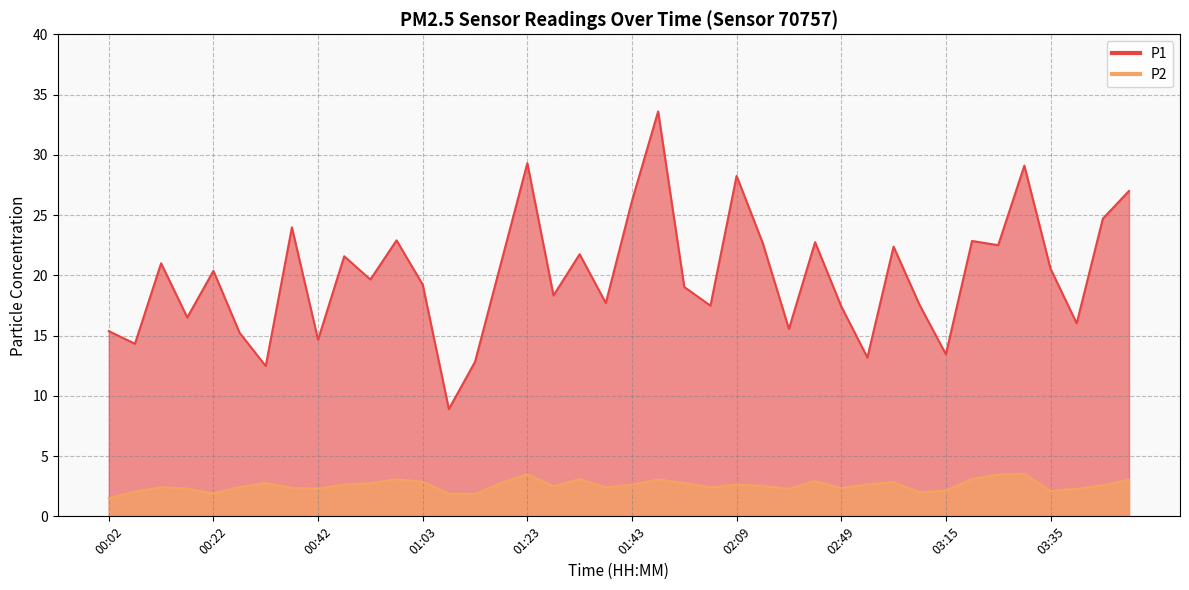

Reading right to left, list all the values displayed in this chart.

P1: 27.0	24.7	16.0	20.6	29.1	22.5	22.9	13.4	17.5	22.4	13.2	17.4	22.8	15.6	22.7	28.2	17.5	19.0	33.6	26.2	17.7	21.8	18.3	29.3	21.1	12.8	8.9	19.2	22.9	19.6	21.6	14.7	24.0	12.5	15.2	20.4	16.5	21.0	14.3	15.4
P2: 3.0	2.6	2.3	2.1	3.5	3.5	3.1	2.1	2.0	2.8	2.6	2.3	2.9	2.3	2.5	2.6	2.4	2.8	3.0	2.6	2.4	3.1	2.5	3.5	2.8	1.9	1.9	2.9	3.1	2.8	2.6	2.3	2.4	2.8	2.4	1.9	2.3	2.4	2.0	1.5